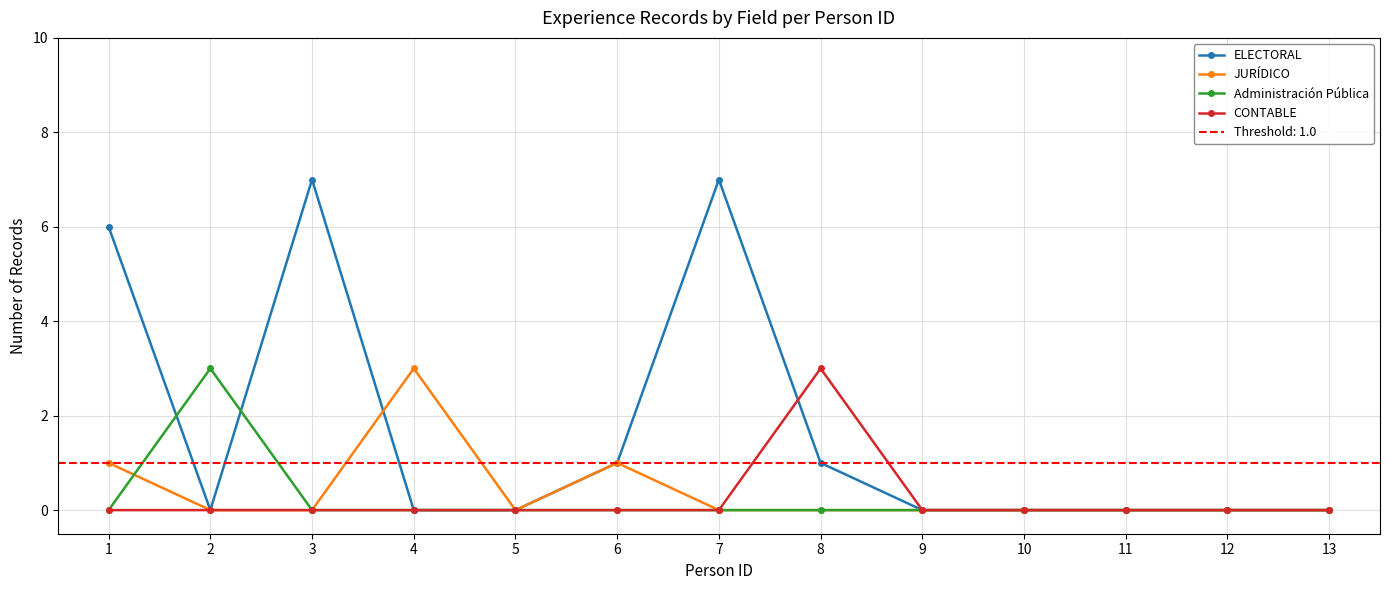

What is the highest value of the ELECTORAL series?

7